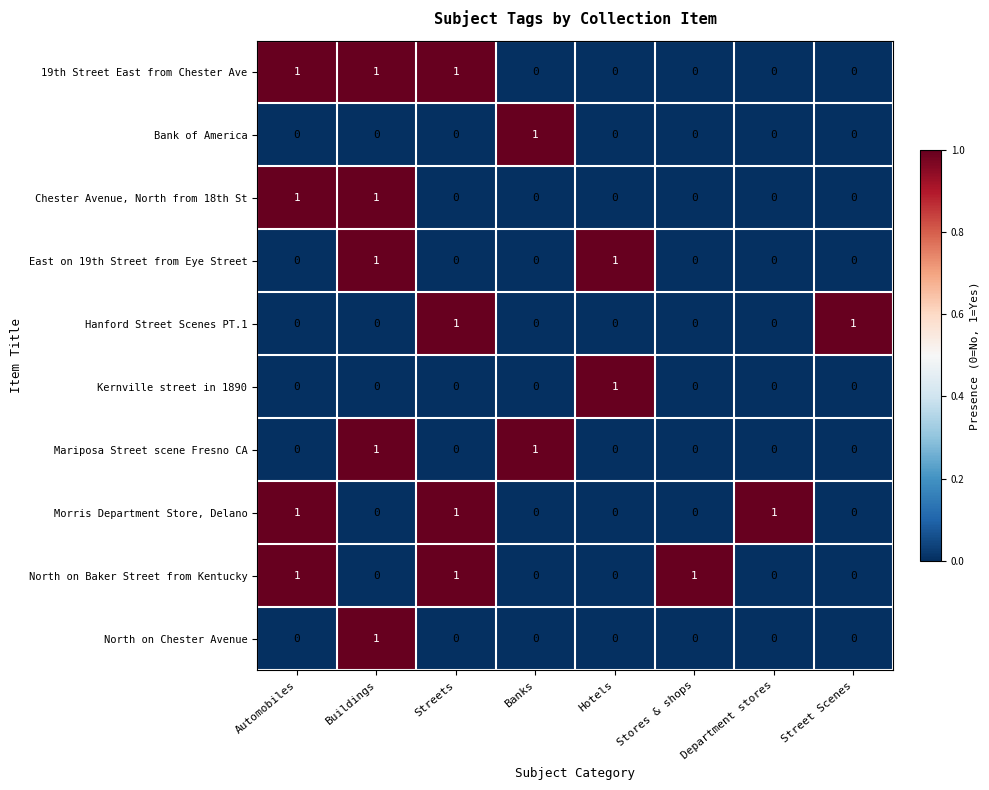

The value of Chester Avenue, North from 18th St at Streets is 0. True or false?

True